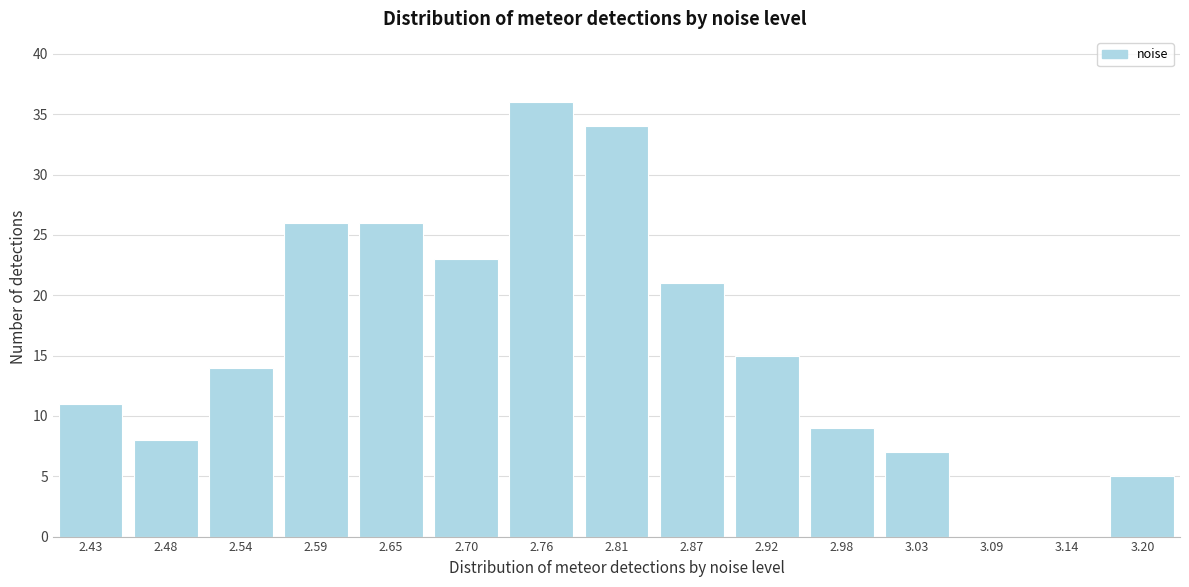

Reading right to left, transcribe all the data shown in this chart.

3.20=5	3.14=0	3.09=0	3.03=7	2.98=9	2.92=15	2.87=21	2.81=34	2.76=36	2.70=23	2.65=26	2.59=26	2.54=14	2.48=8	2.43=11